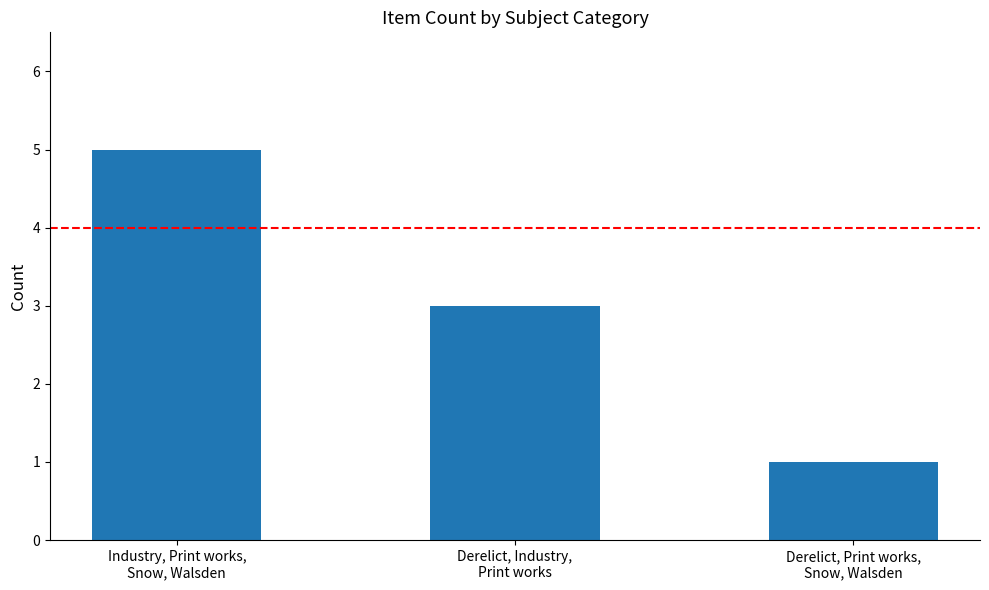

At which category does the chart reach its peak across all series?

Industry, Print works,
Snow, Walsden